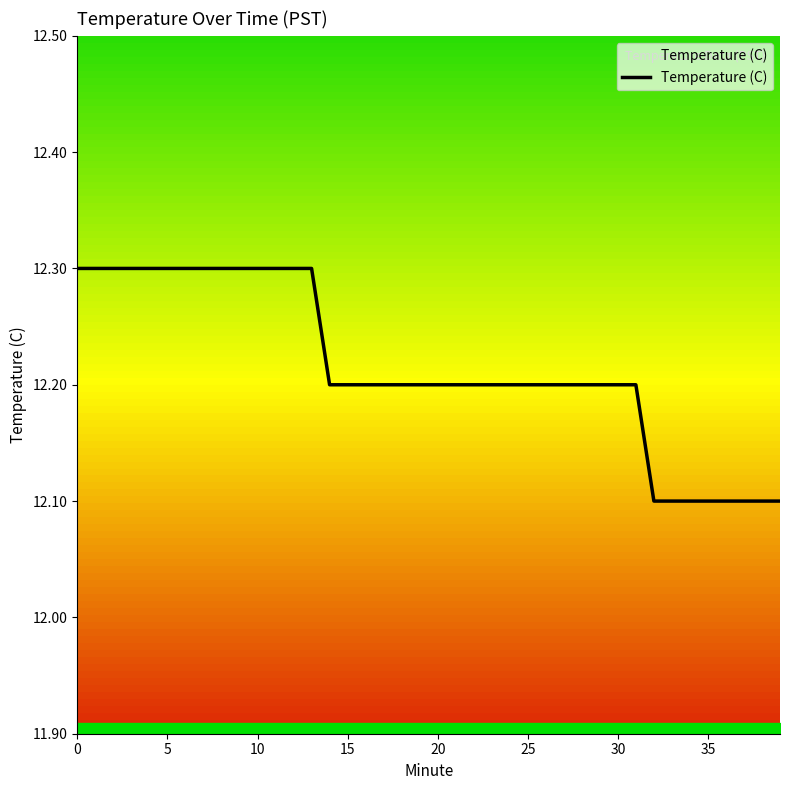

How many lines are shown in the chart?

1